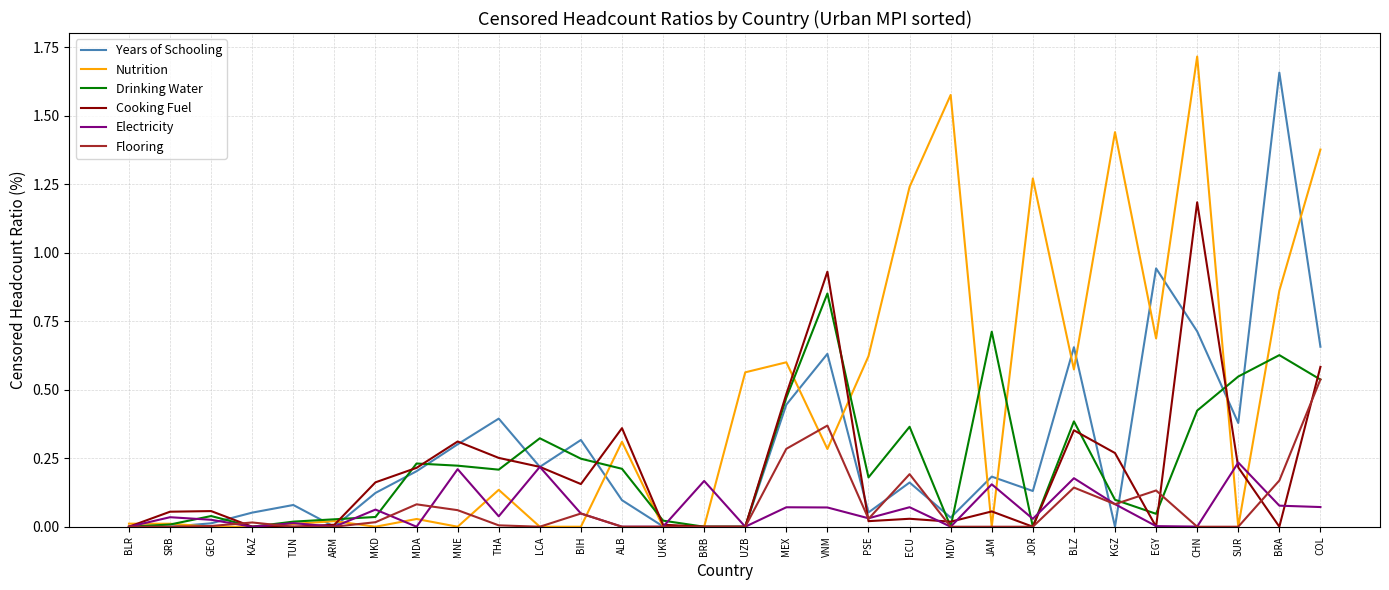

Which series changed the most between MEX and VNM?

Cooking Fuel